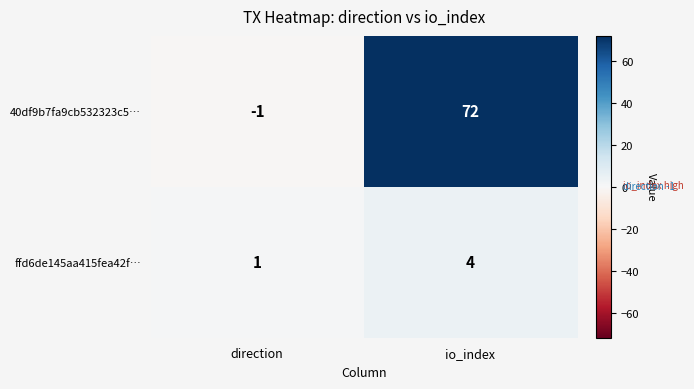

Count the number of data series in this chart.

2